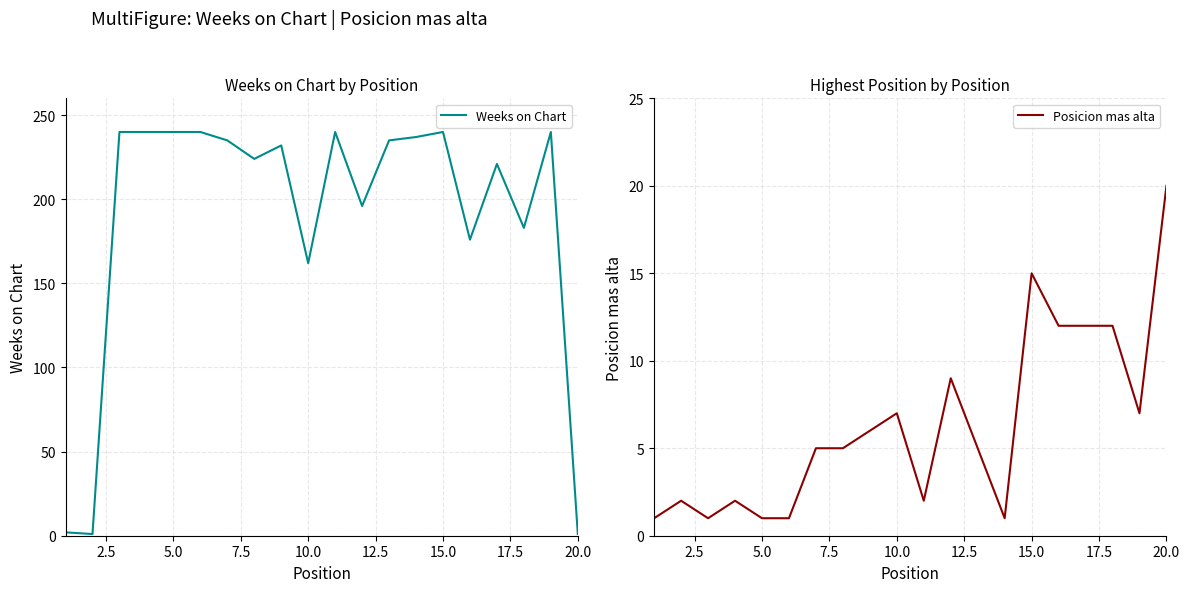

At which label does Posicion mas alta reach its peak?

20.0